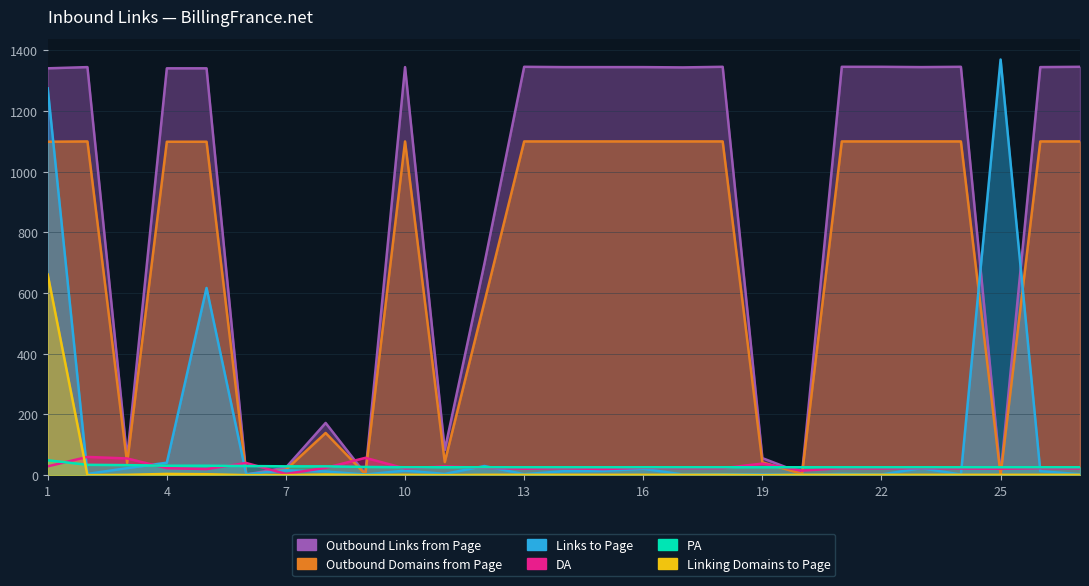

What is the greatest value displayed?

1370